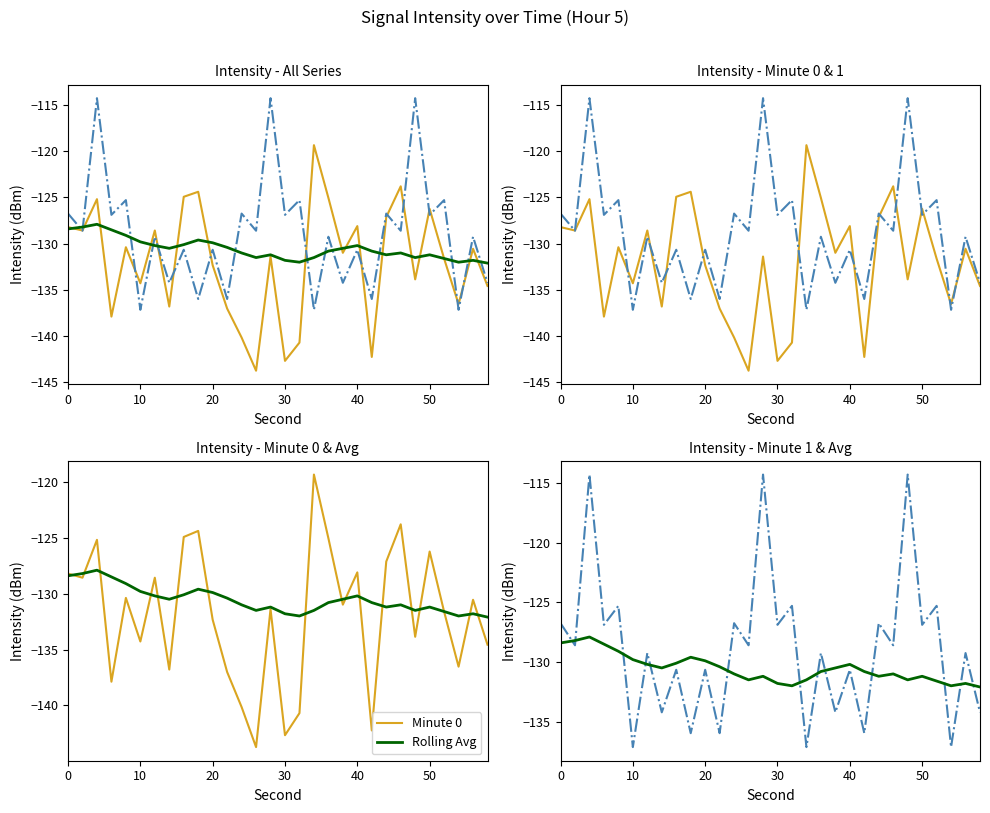

How many lines are shown in the chart?

3